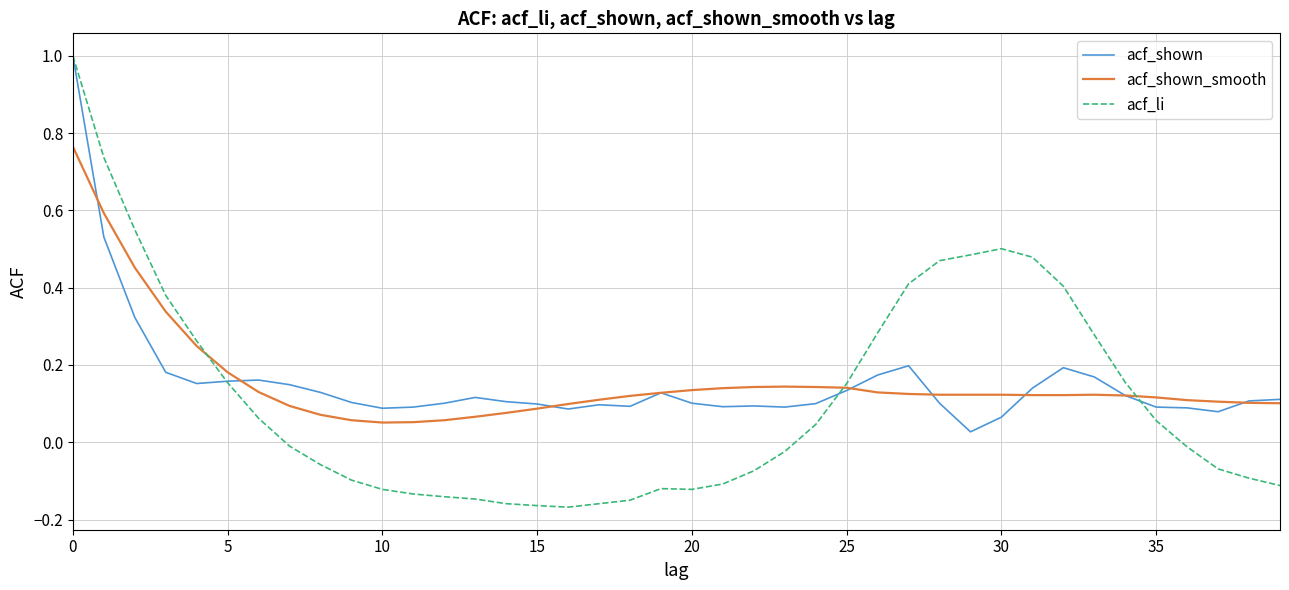

What is the greatest value displayed?

1.0